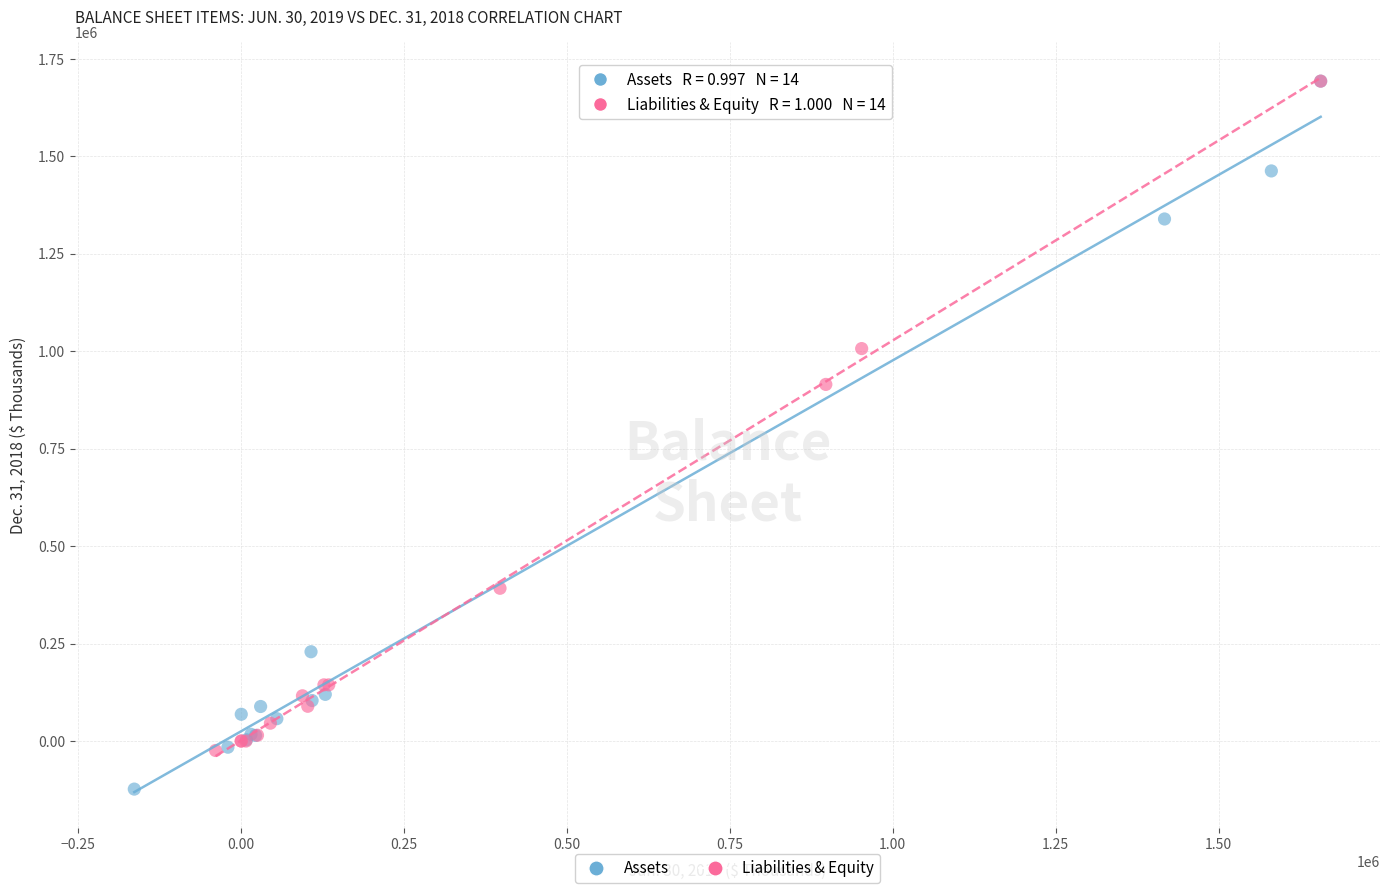

Which series has the largest Y range (max minus min)?

Assets